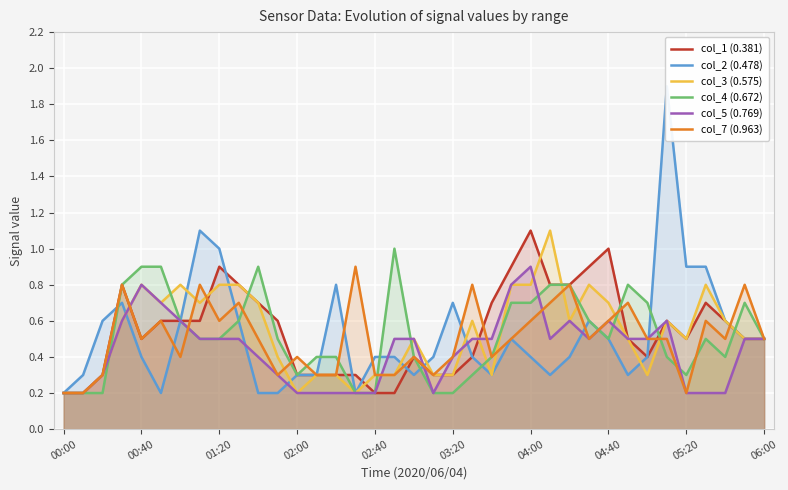

Which series has the largest total across all categories?

col_1 (0.381)